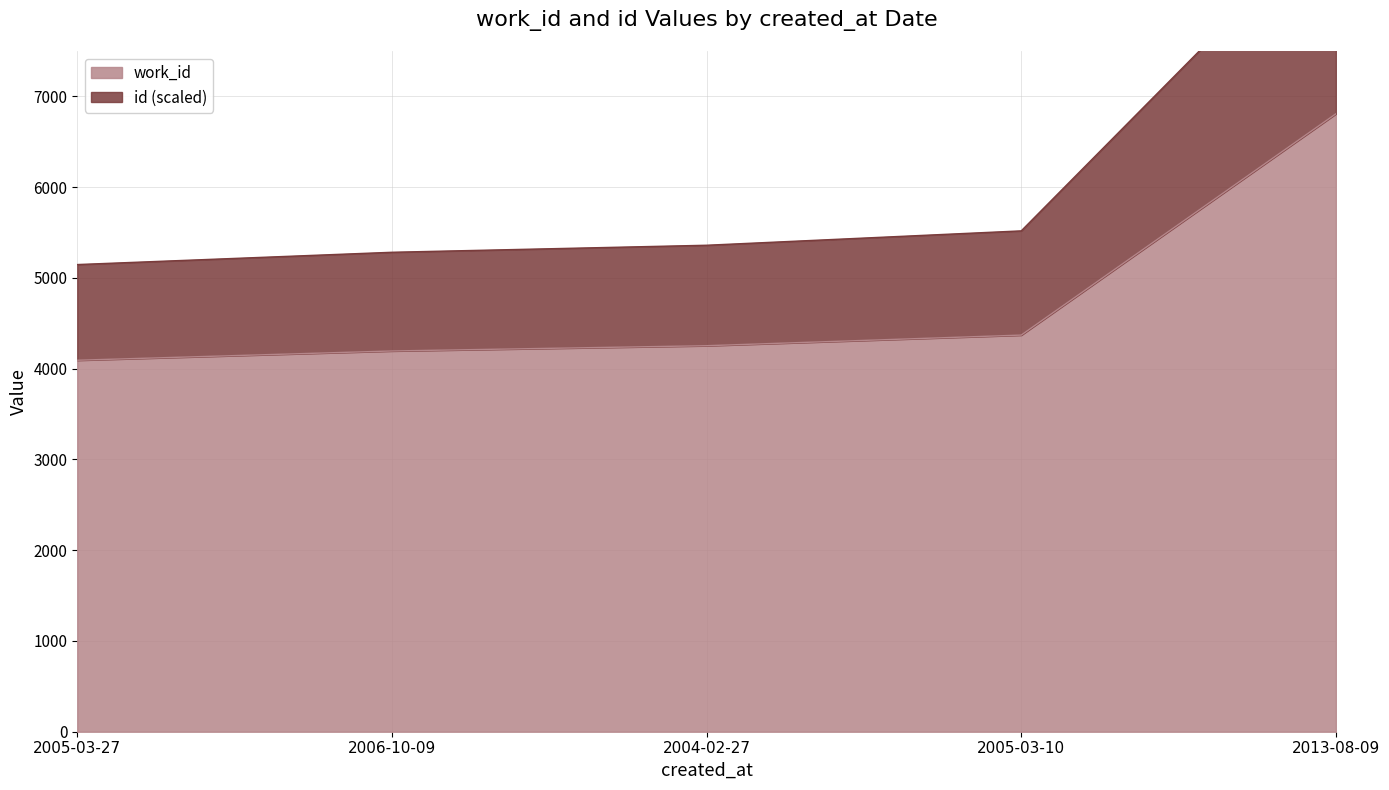

True or false: id has more than 0 interior local peaks.

False